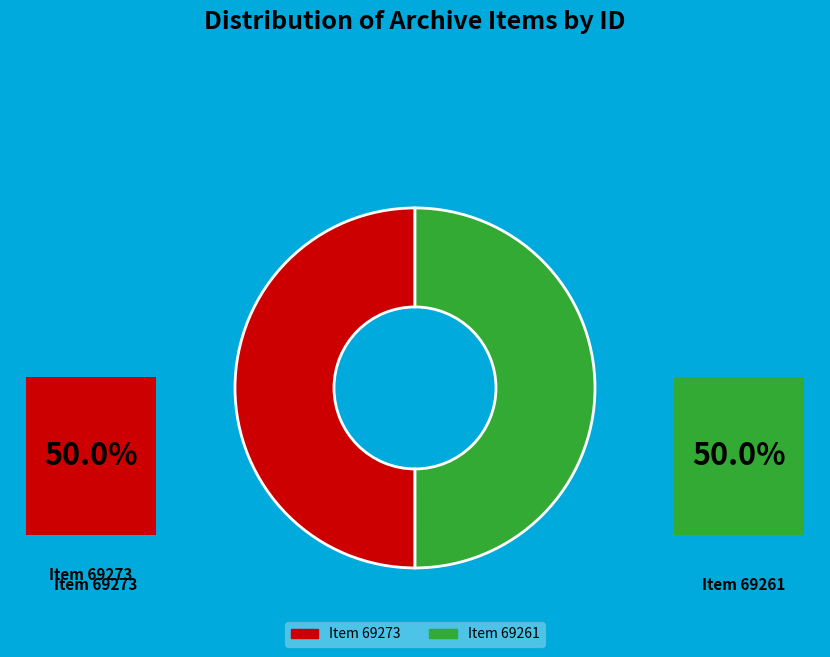

What is the largest slice in the pie chart?

Item 69273